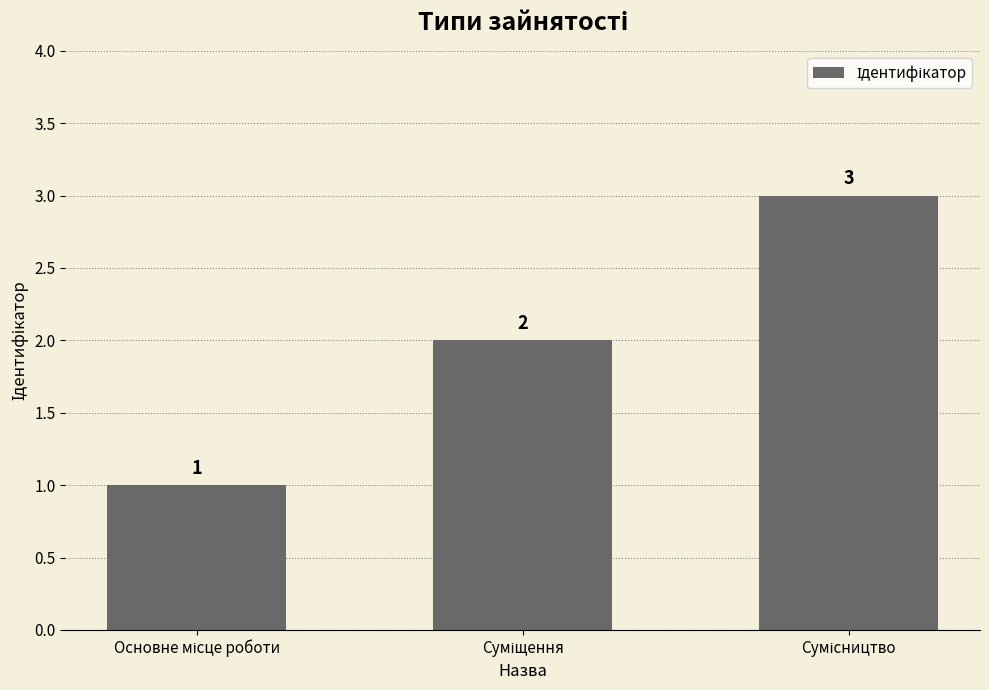

What is the minimum value shown in the chart?

1